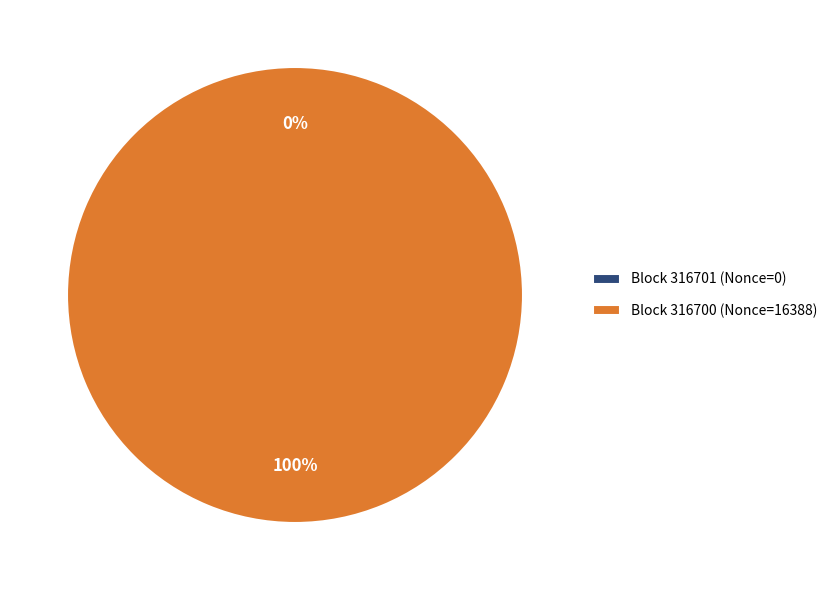

What is the largest slice in the pie chart?

316700 (Nonce=16388)